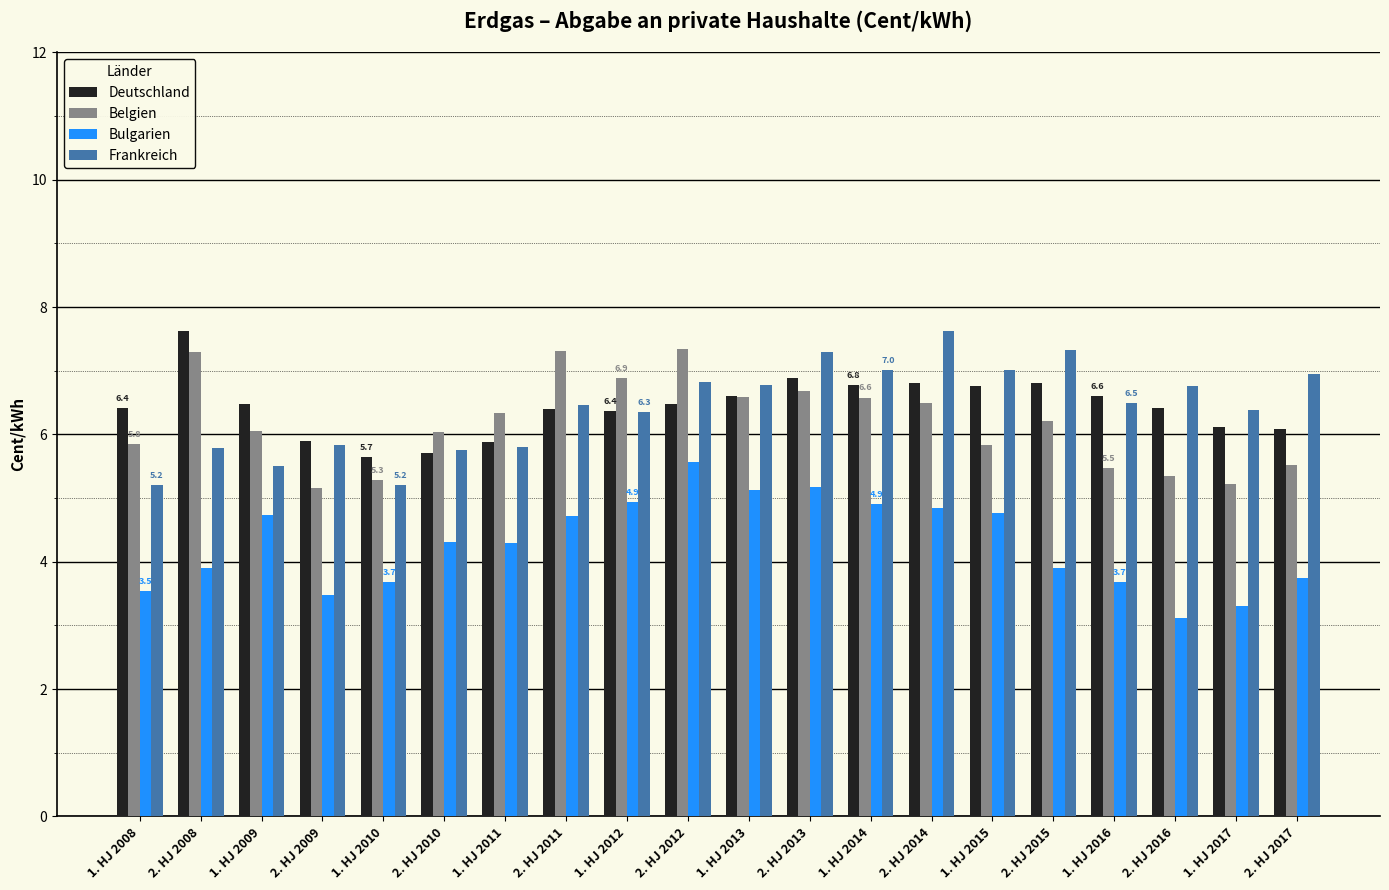

Is it true that Frankreich equals 7.3 at 2. HJ 2013?

True